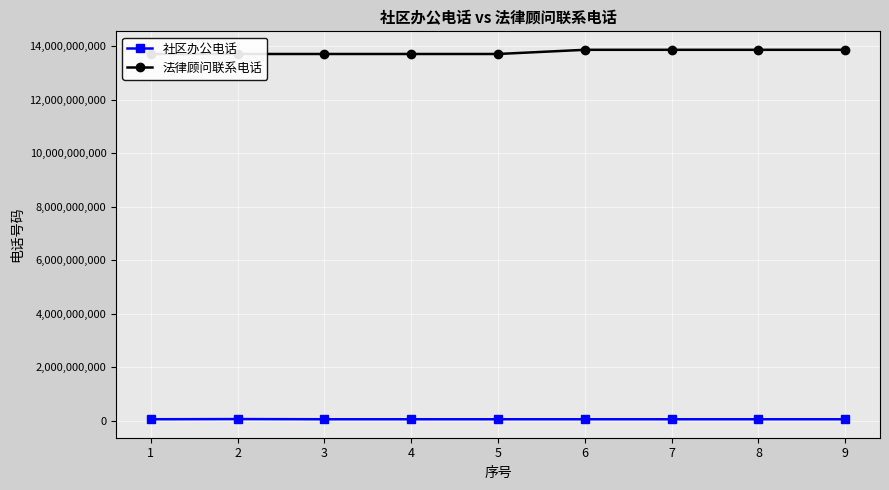

Reading left to right, extract all data points from this chart.

社区办公电话: 62825983	69566916	62811531	62811562	62813328	62813510	62959130	62811506	62892920
法律顾问联系电话: 13706134811	13706134811	13706134811	13706134811	13706134811	13862010705	13862010705	13862010705	13862010705